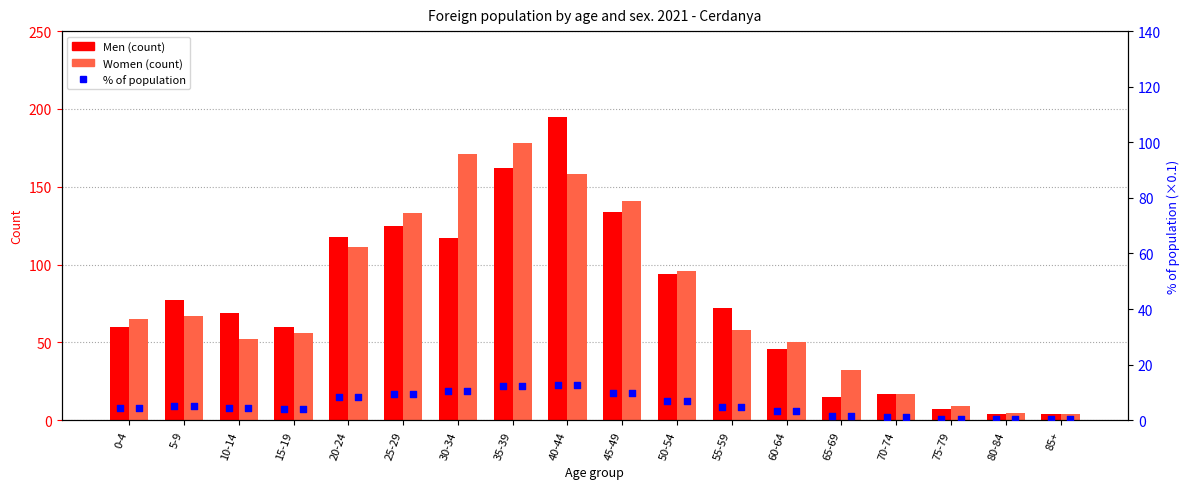

Is the value of Men at 70-74 greater than the value of % Women at 60-64?

Yes